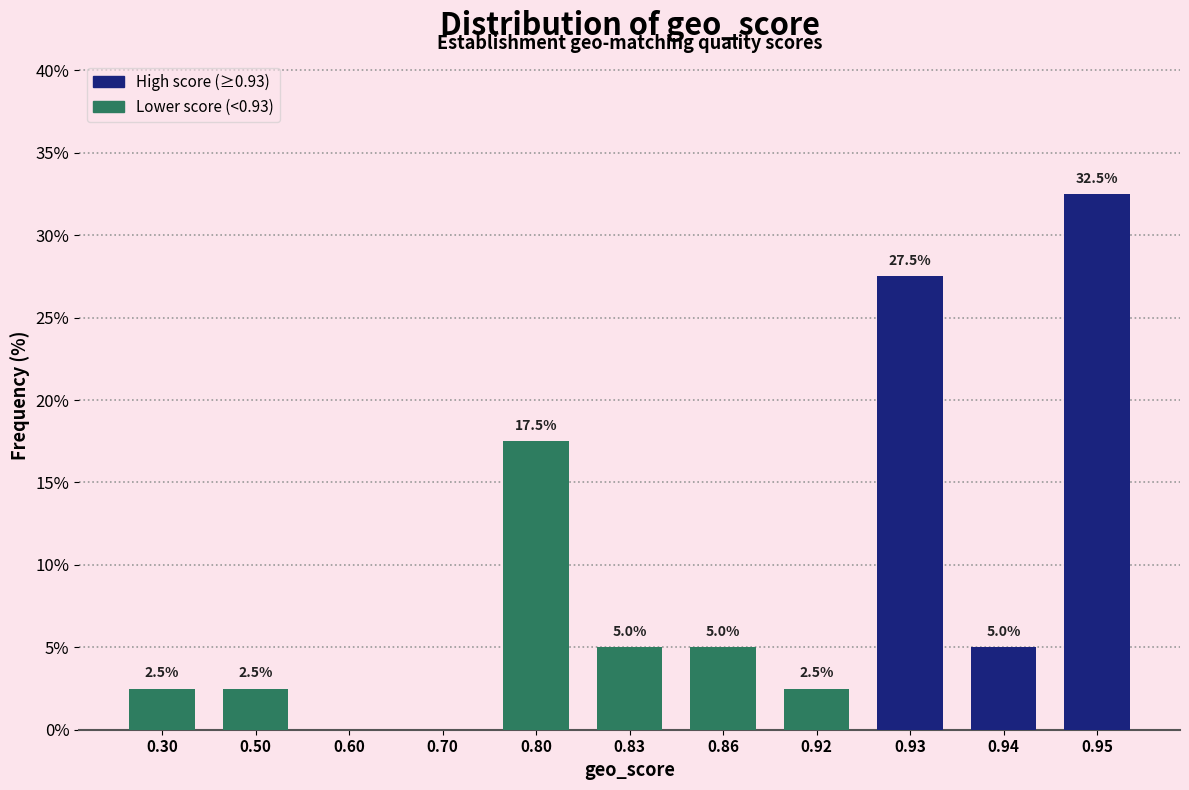

Reading left to right, list all the values displayed in this chart.

0.30=2.5	0.50=2.5	0.60=0.0	0.70=0.0	0.80=17.5	0.83=5.0	0.86=5.0	0.92=2.5	0.93=27.5	0.94=5.0	0.95=32.5